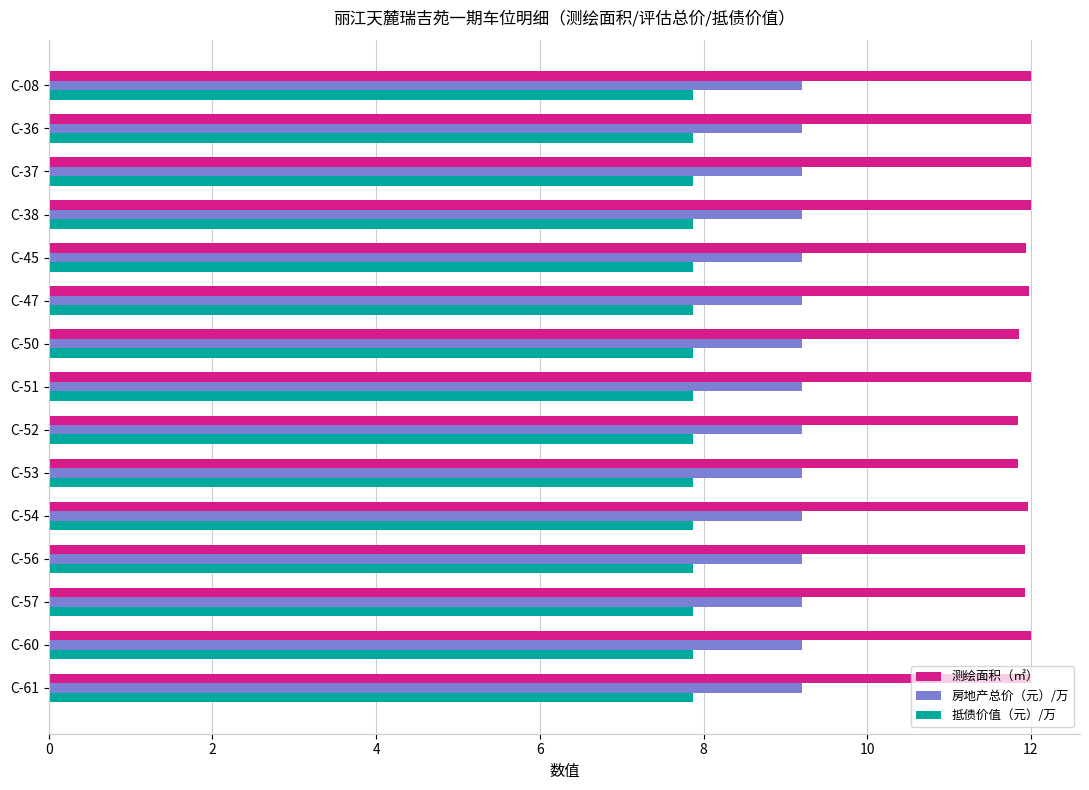

What is the sum of all 房地产总价（元）/万 values?

138.0